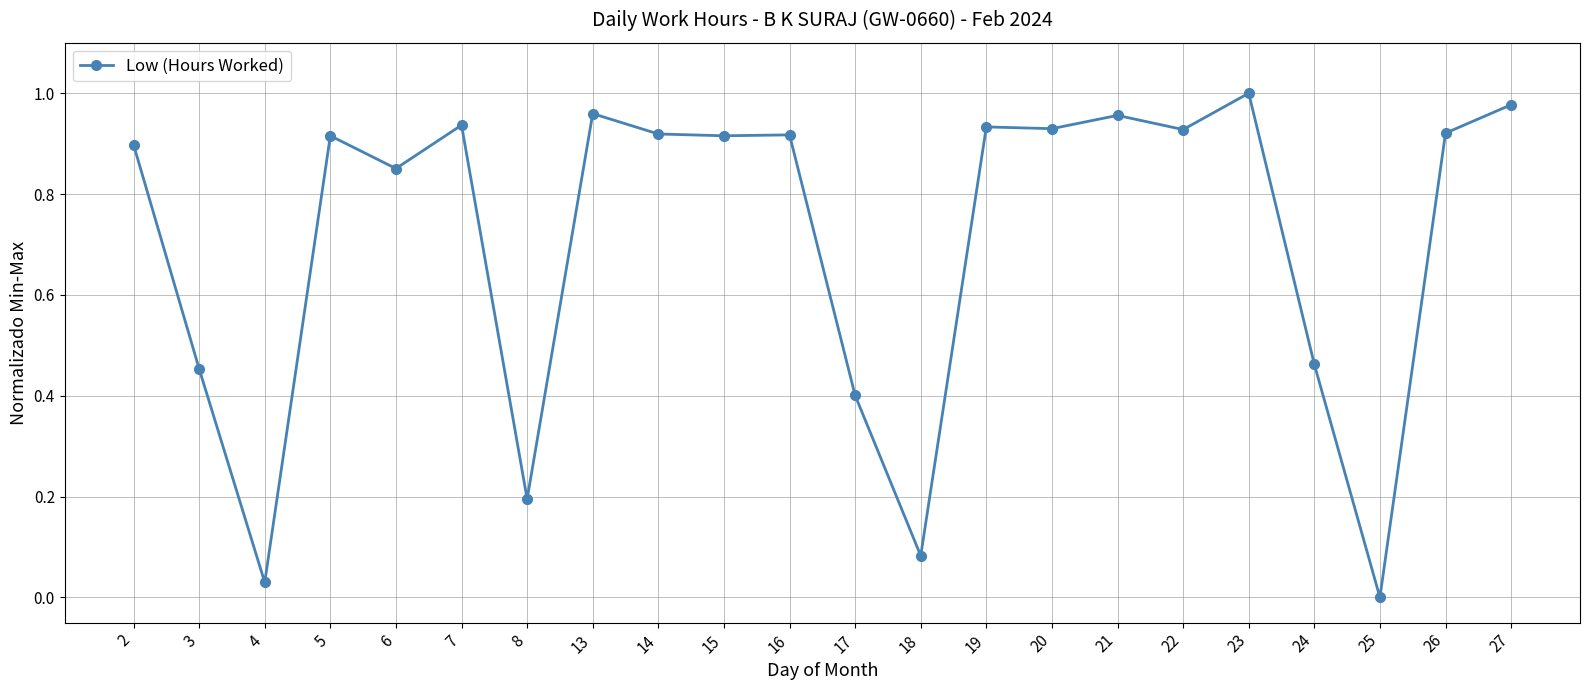

True or false: there are more than 1 points higher than both neighbors.

True